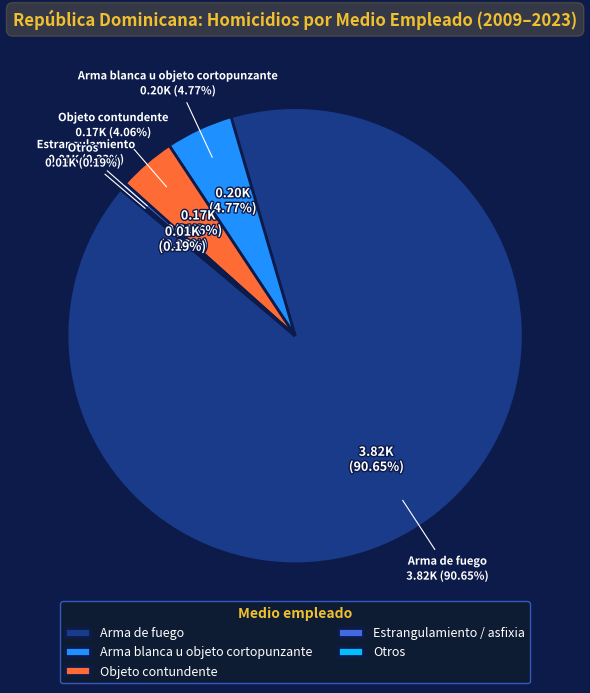

Is it true that Objeto contundente is 1% of the pie?

False